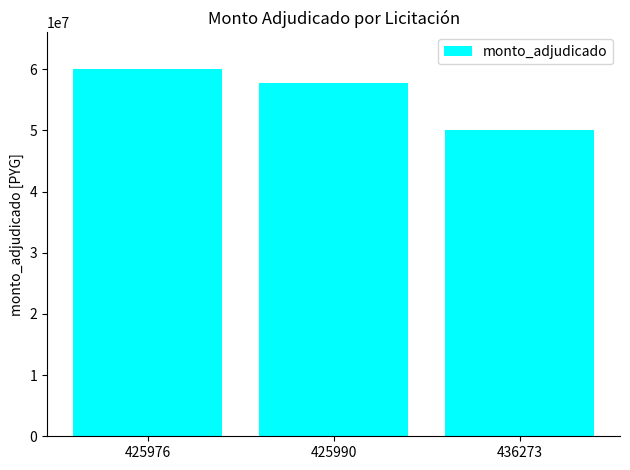

What is the difference between the second highest and minimum values?

7800000